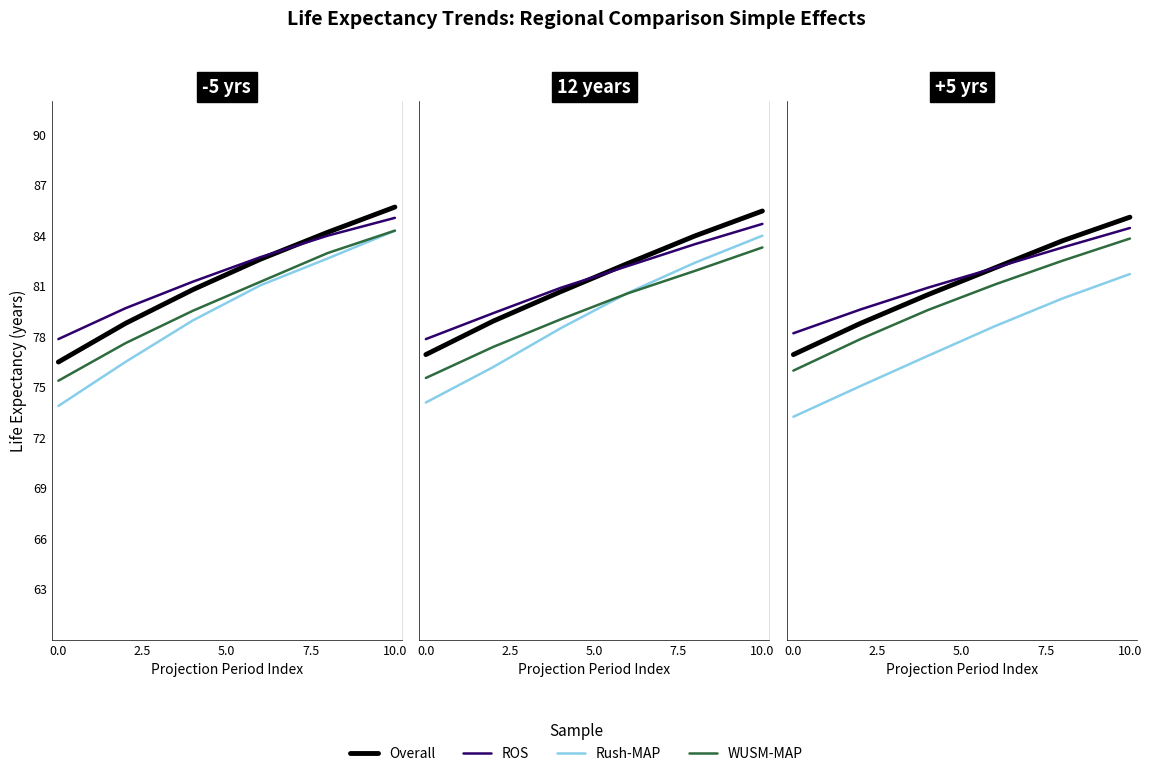

What is the highest value of the WUSM-MAP series?

83.8